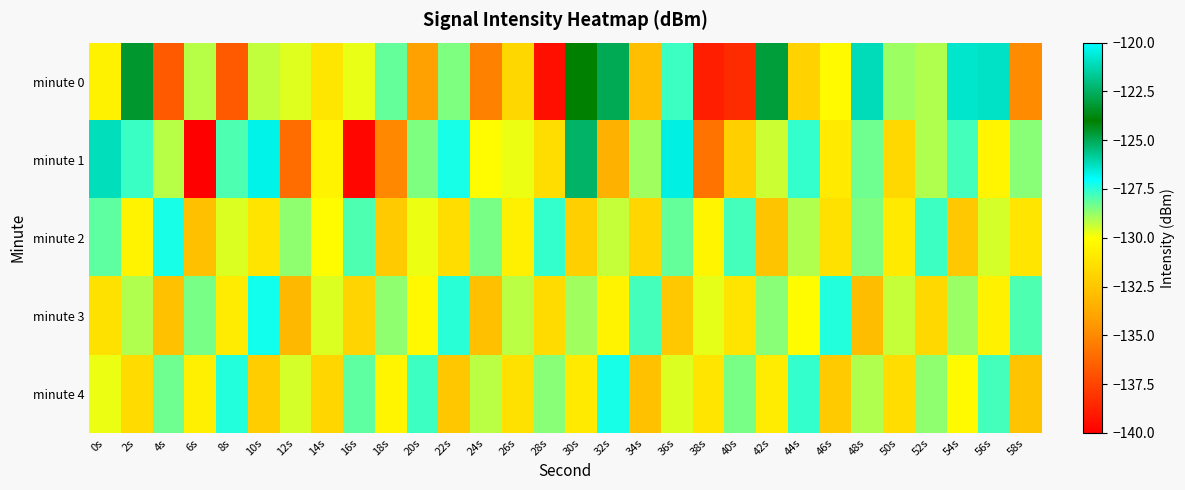

Between 40s and 54s, which is larger?

54s